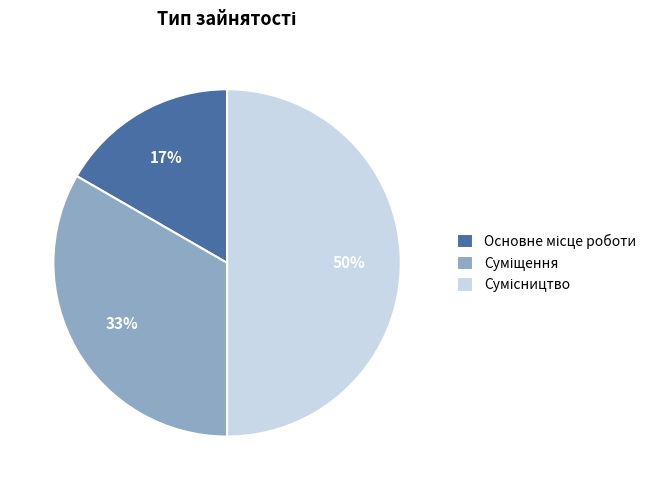

To the nearest percent, what is the difference between the largest and smallest slice percentages?

33%